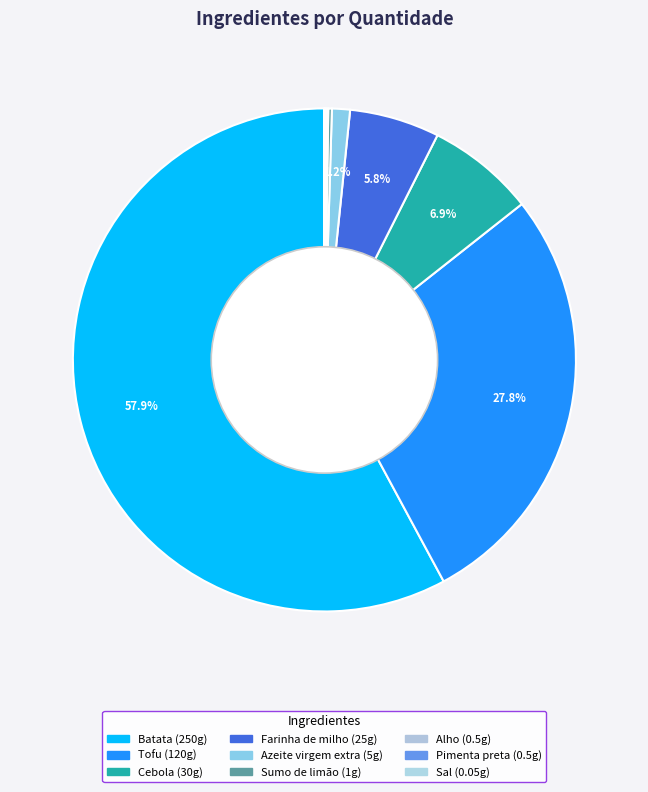

Combined, do Azeite virgem extra and Sumo de limão account for over 50%?

No